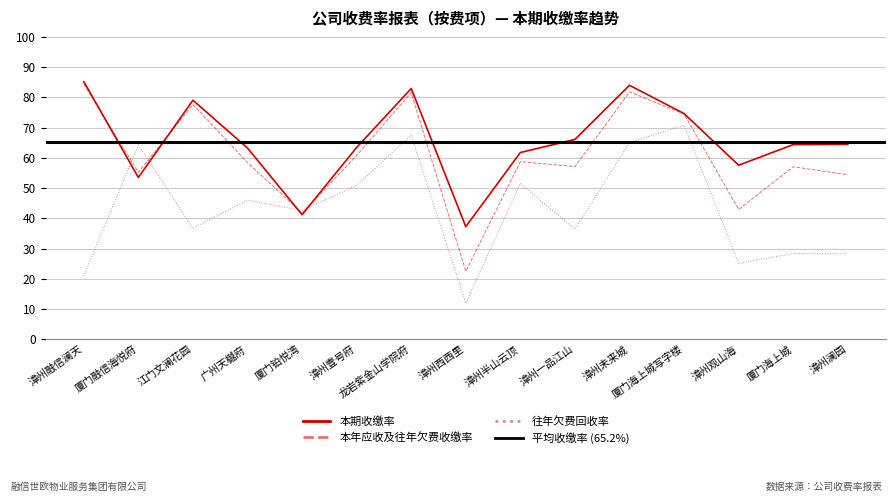

How many data points in 本年应收及往年欠费收缴率(%) are above 58?

8